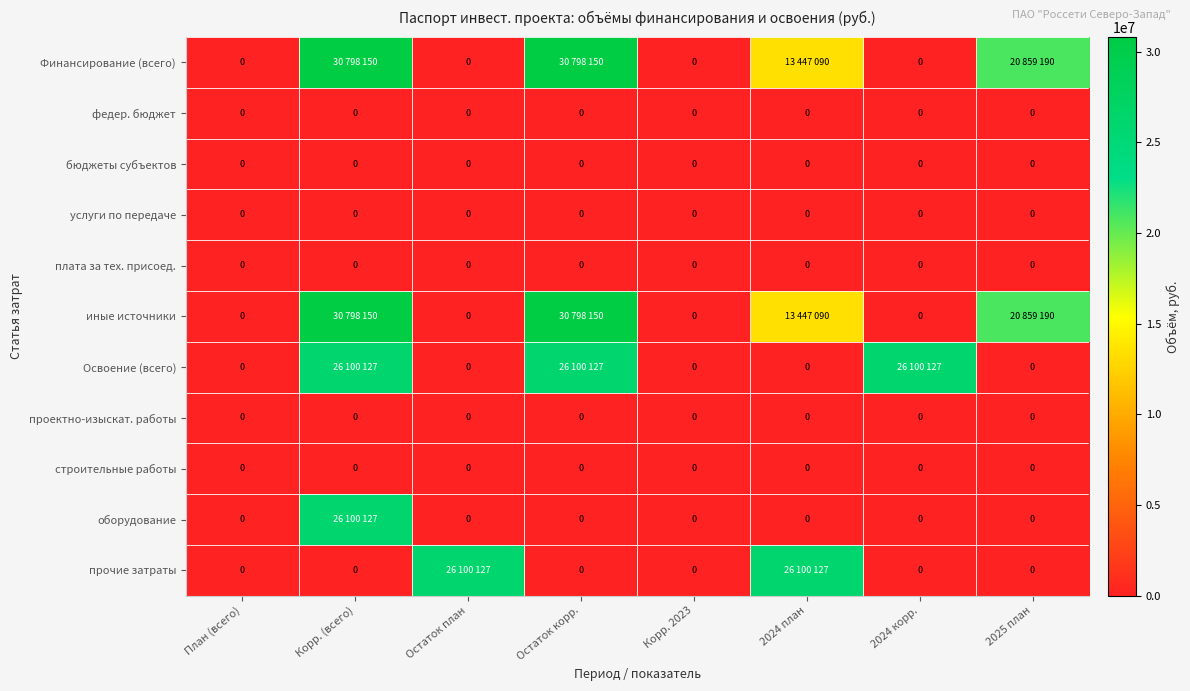

True or false: плата за тех. присоед. has a value of 0 at План (всего).

True